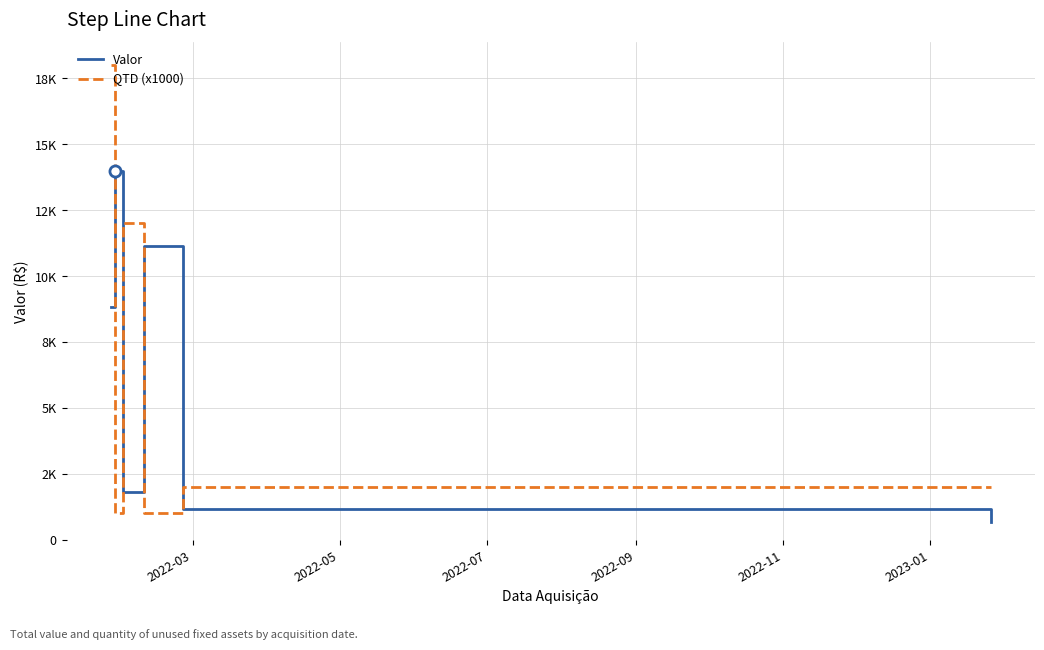

Is this an area chart (filled region under the line)?

No